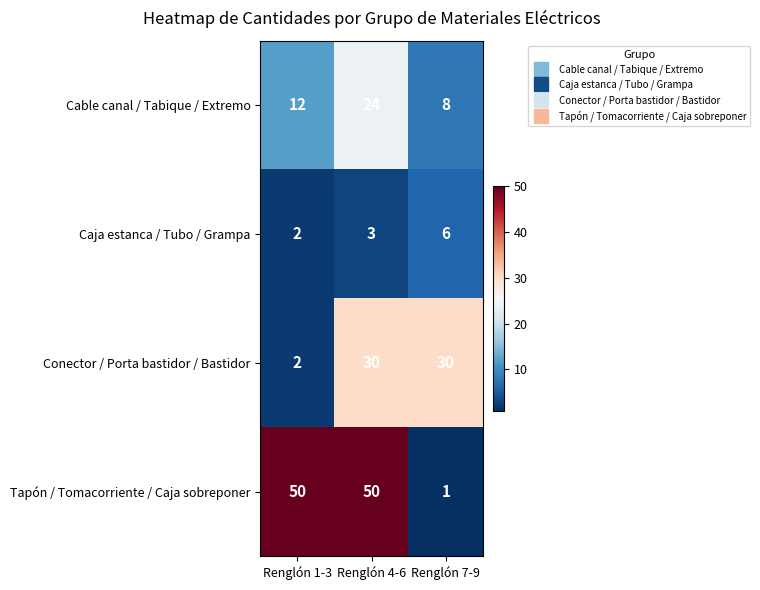

How many Tapón / Tomacorriente / Caja sobreponer values are between 1 and 50?

3